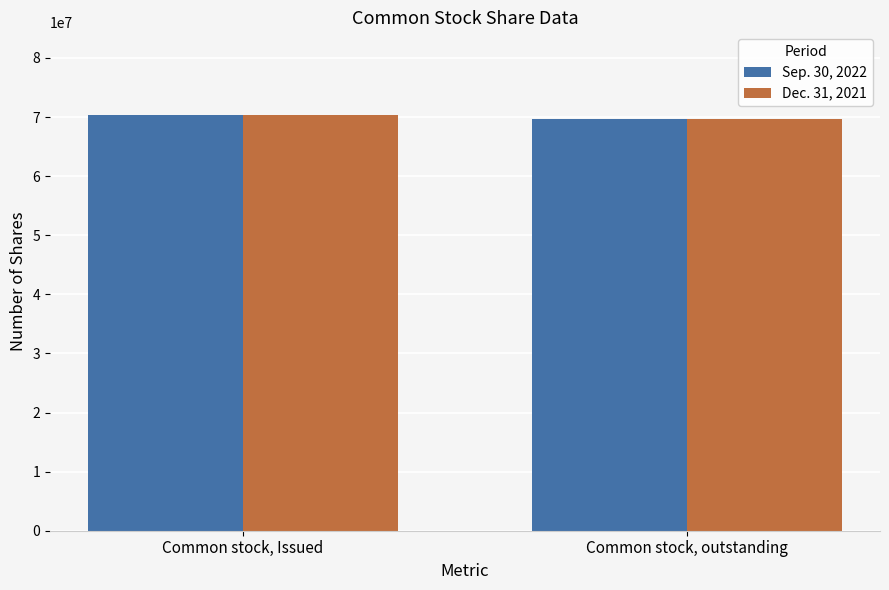

Count the Sep. 30, 2022 values in the range 69698844 to 70285495.

2